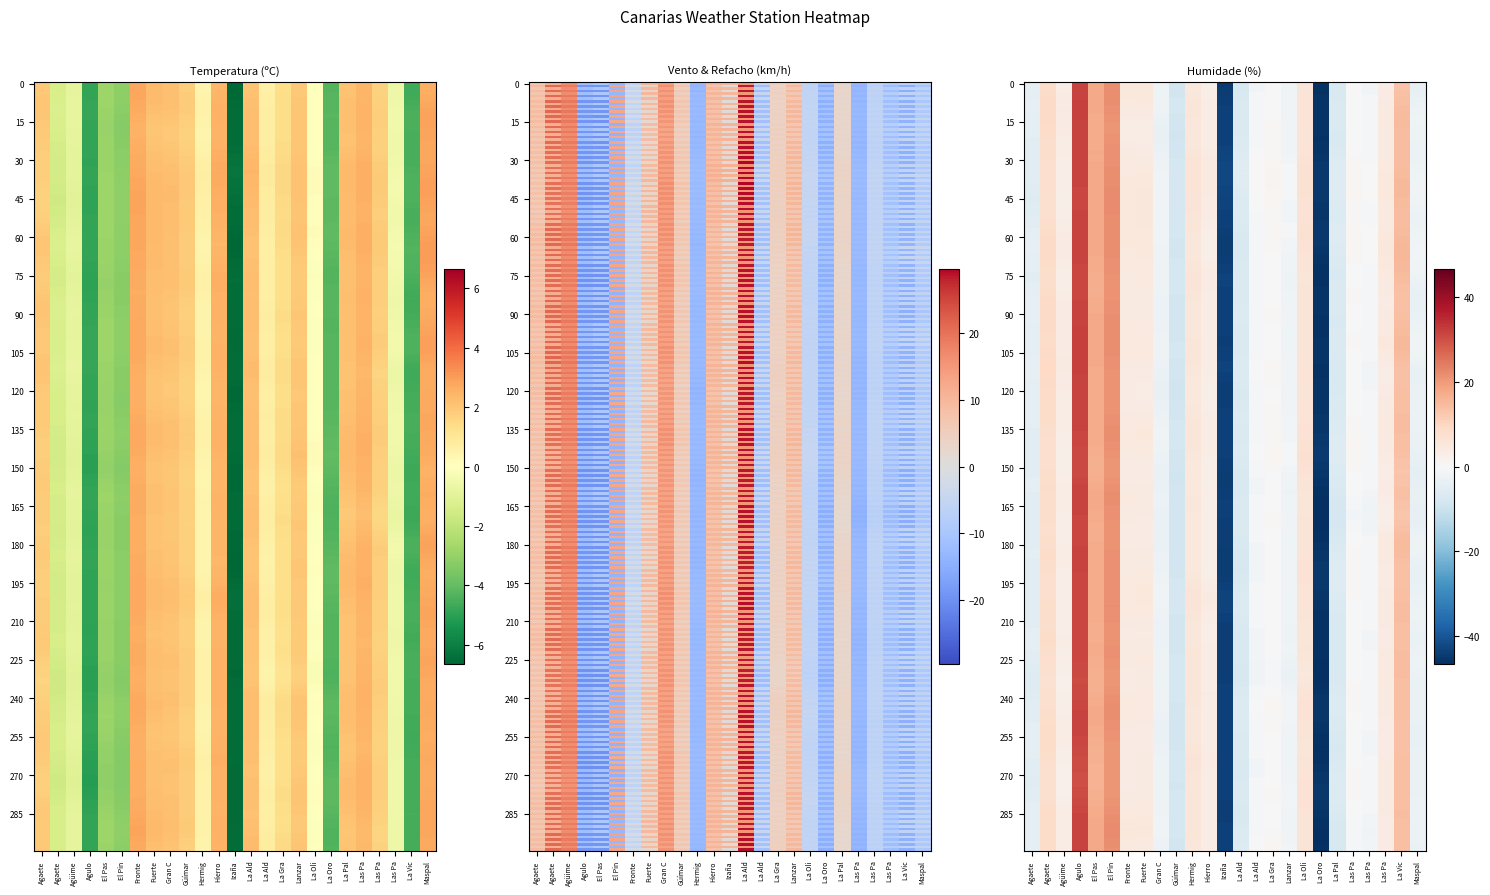

Between Agulo and Maspal, which series saw the biggest shift?

Humidade (%)